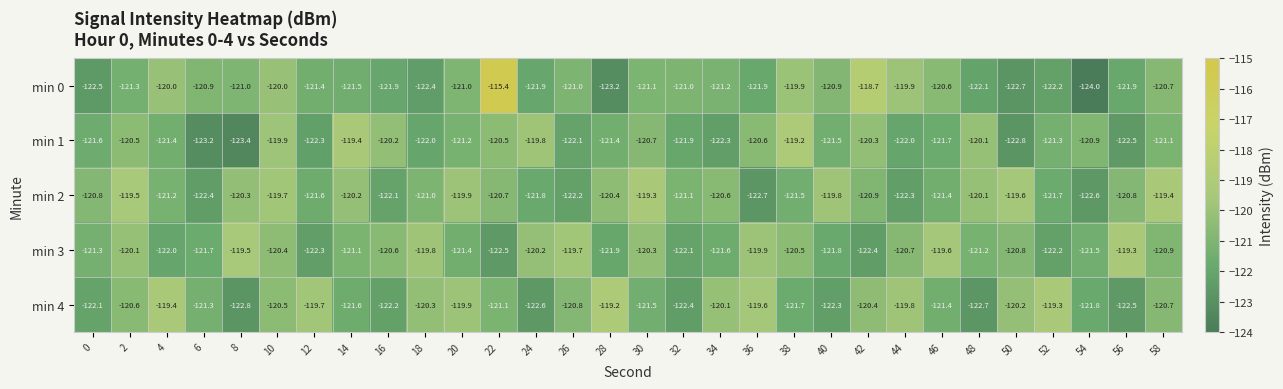

At how many categories does at least one series exceed -120?

23